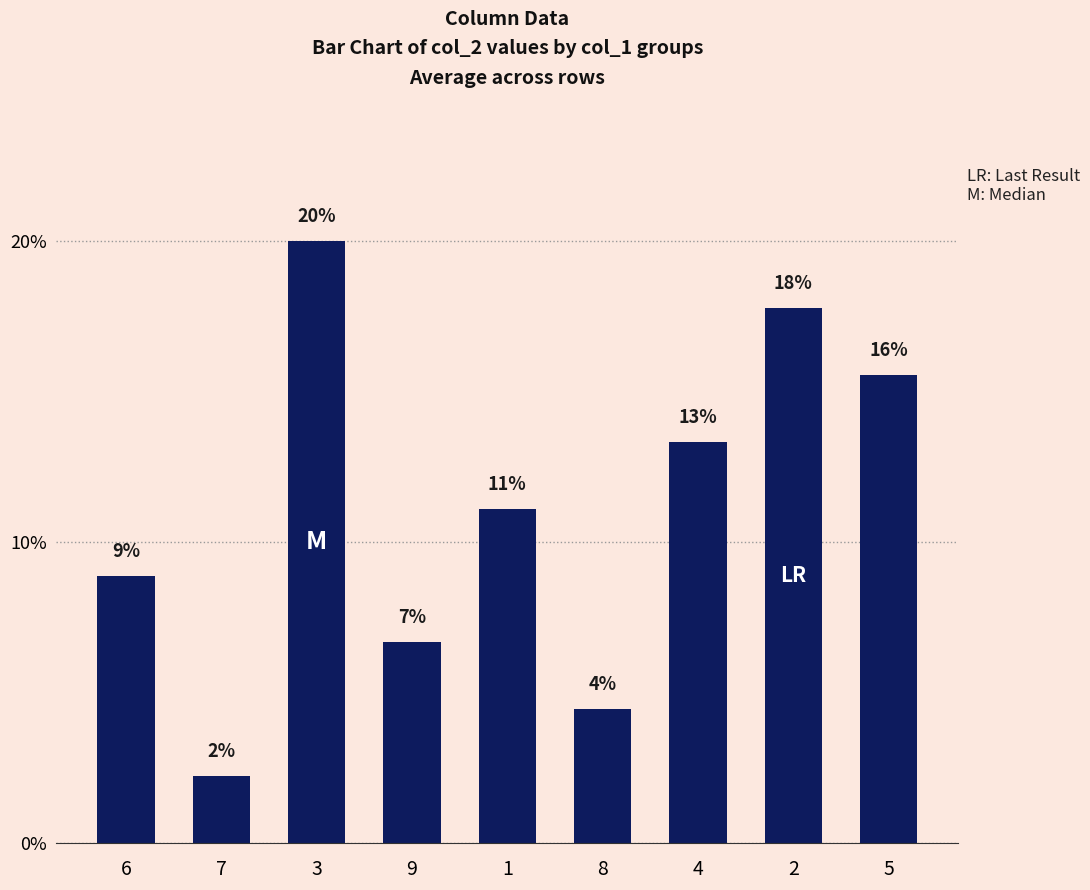

Between 7 and 8, which is larger?

8